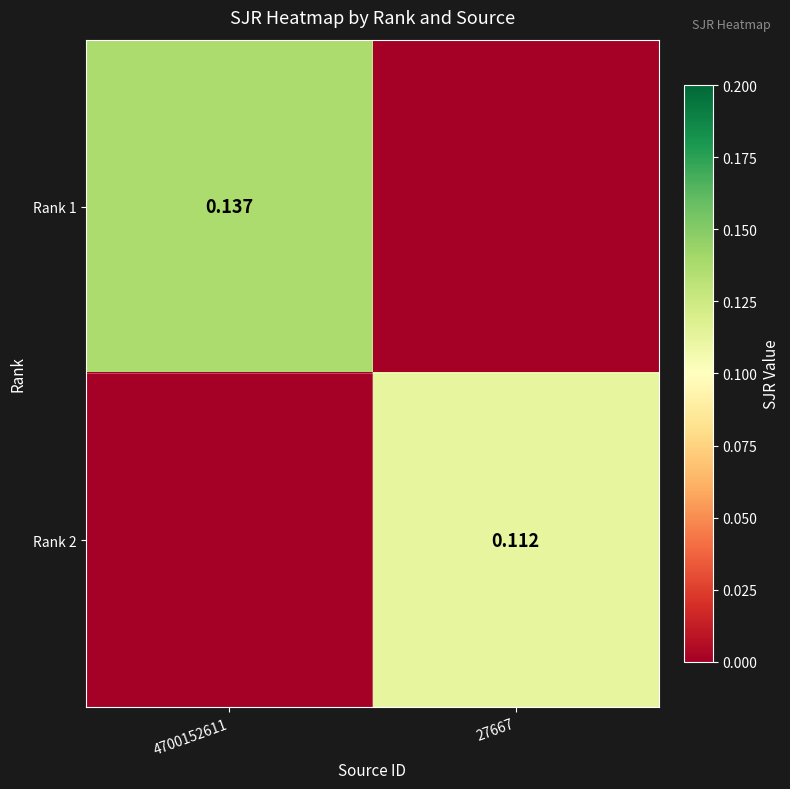

Is the value of Rank 1 at 4700152611 greater than the value of Rank 2 at 27667?

Yes